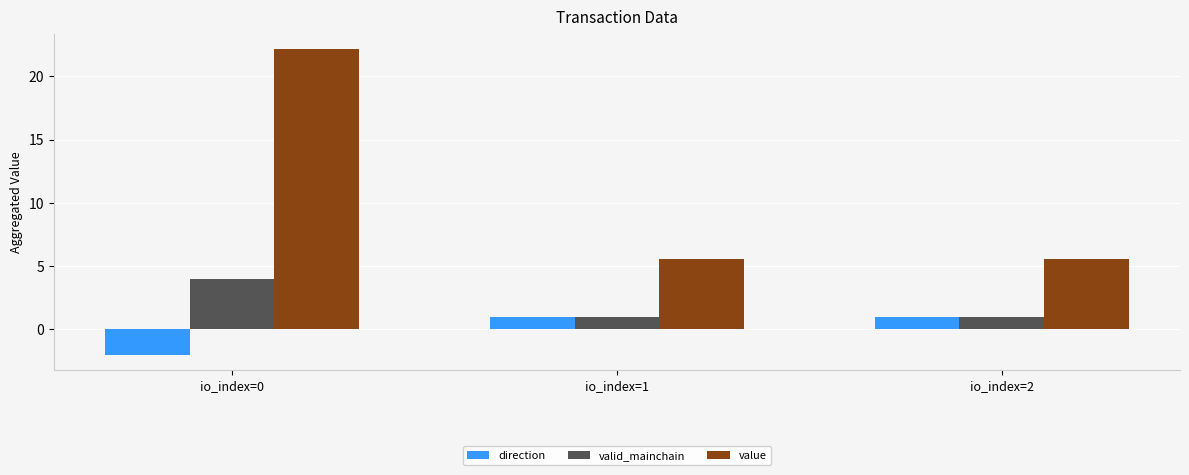

What value does the direction series have at io_index=2?

1.0